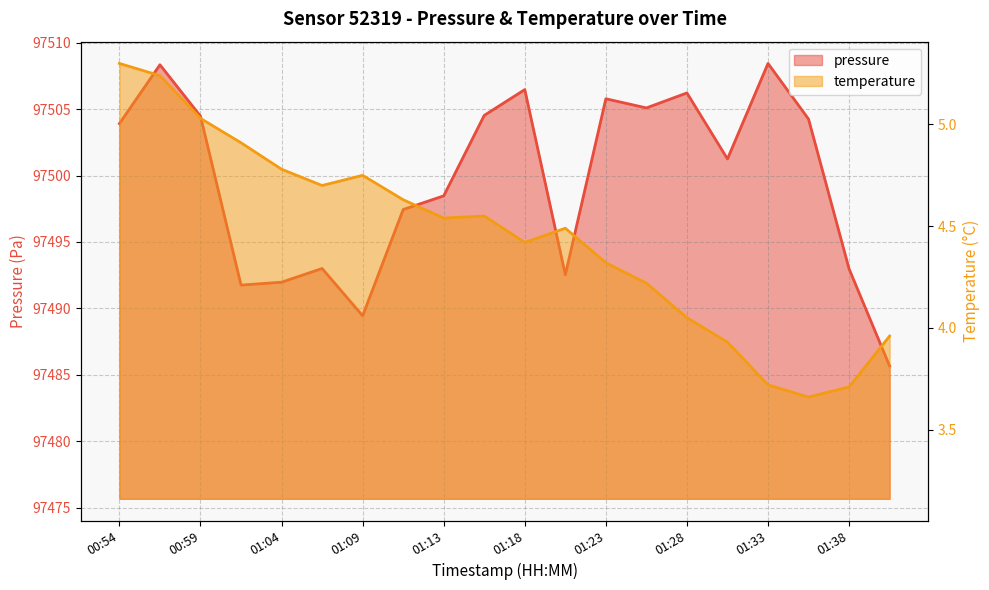

List the labels in order of temperature value, largest first.

00:54, 00:56, 00:59, 01:01, 01:04, 01:09, 01:06, 01:11, 01:16, 01:13, 01:21, 01:18, 01:23, 01:26, 01:28, 01:40, 01:30, 01:33, 01:38, 01:35